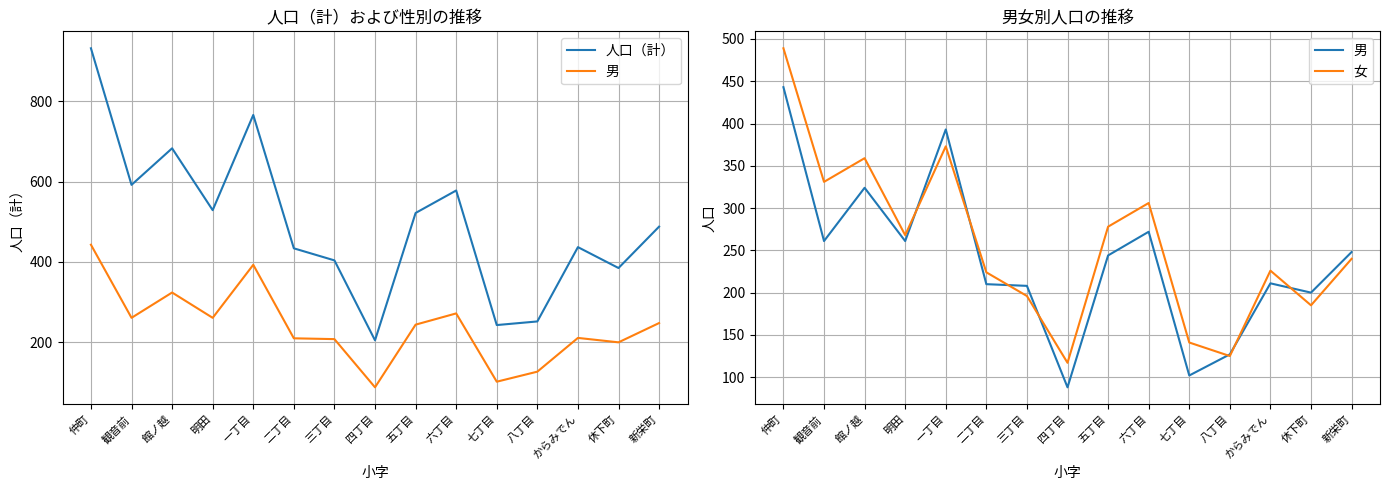

Reading right to left, transcribe all the data shown in this chart.

人口（計）: 新栄町=488	休下町=385	からみでん=437	八丁目=252	七丁目=243	六丁目=578	五丁目=522	四丁目=205	三丁目=404	二丁目=434	一丁目=766	明田=529	館ノ越=683	観音前=592	仲町=932
男: 新栄町=248	休下町=200	からみでん=211	八丁目=127	七丁目=102	六丁目=272	五丁目=244	四丁目=88	三丁目=208	二丁目=210	一丁目=393	明田=261	館ノ越=324	観音前=261	仲町=443
女: 新栄町=240	休下町=185	からみでん=226	八丁目=125	七丁目=141	六丁目=306	五丁目=278	四丁目=117	三丁目=196	二丁目=224	一丁目=373	明田=268	館ノ越=359	観音前=331	仲町=489